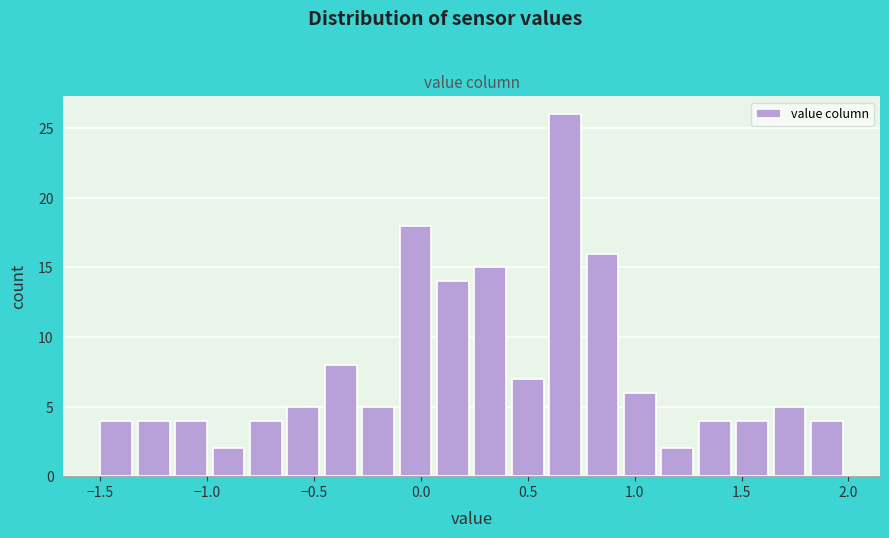

Around what value on the x-axis is the tallest bar? Give the approximate position of its centre, as read against the axis.

0.65